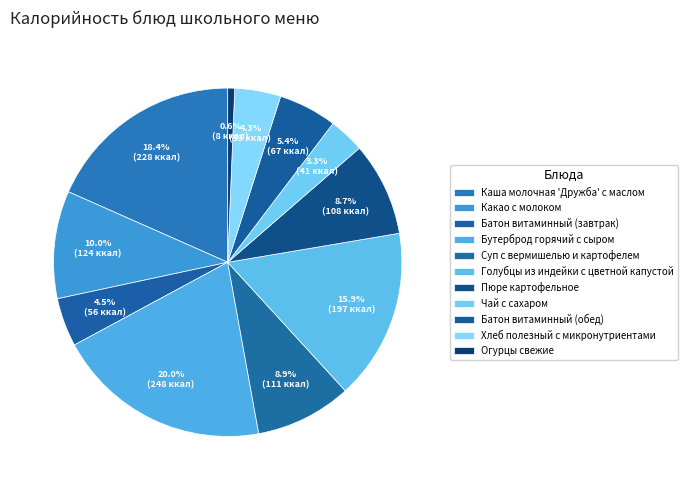

True or false: Батон витаминный (завтрак) accounts for 5% of the total.

True